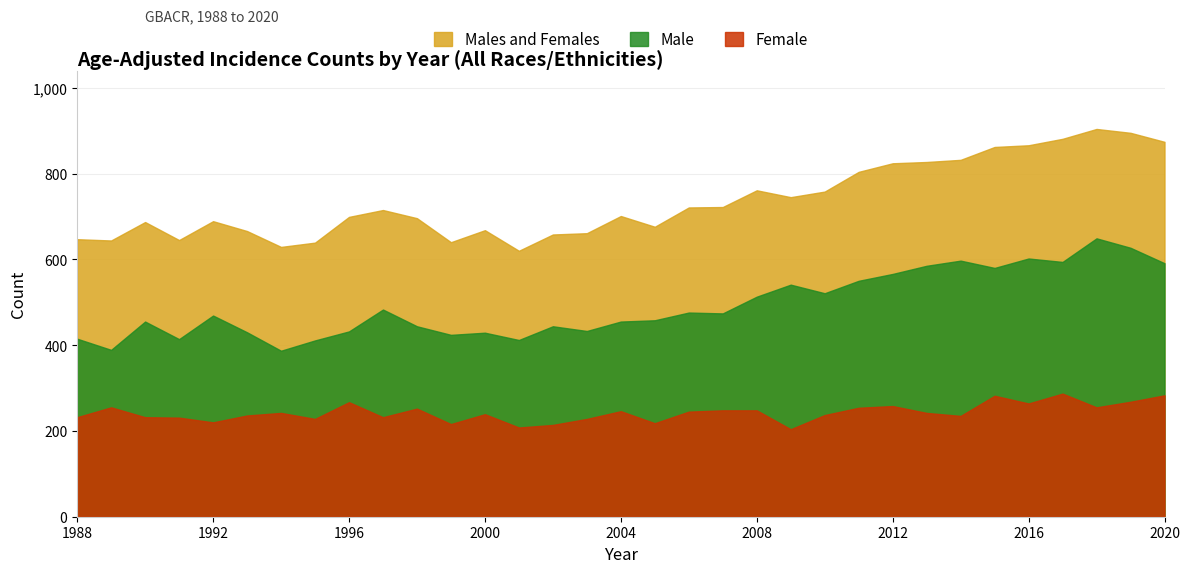

At which category is the sum across all series the highest?

2018